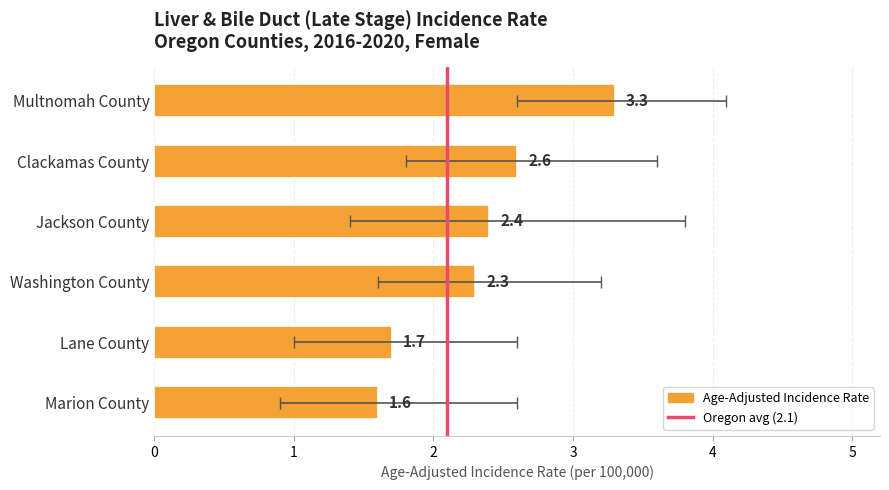

At which label does the data first exceed 2?

Multnomah County